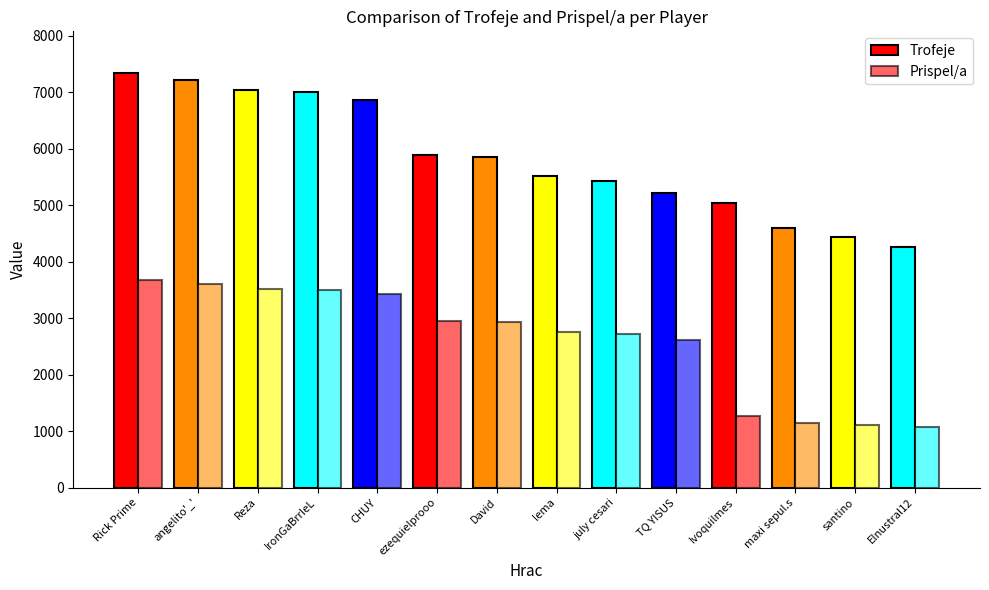

Which label corresponds to the largest value in the chart?

Rick Prime